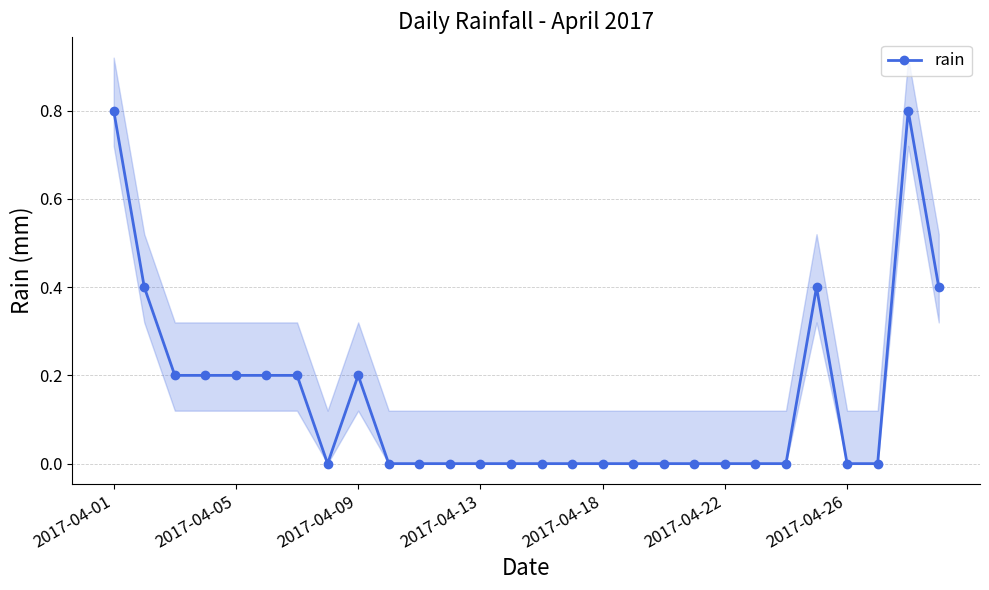

Reading left to right, extract all data points from this chart.

0.8	0.4	0.2	0.2	0.2	0.2	0.2	0.0	0.2	0.0	0.0	0.0	0.0	0.0	0.0	0.0	0.0	0.0	0.0	0.0	0.0	0.0	0.0	0.4	0.0	0.0	0.8	0.4